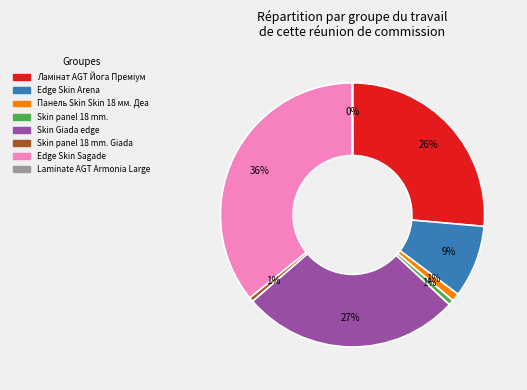

To the nearest percent, what is the difference between the largest and smallest slice percentages?

36%